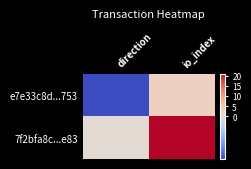

Reading left to right, transcribe all the data shown in this chart.

e7e33c8d...753: direction=-1	io_index=3
7f2bfa8c...e83: direction=1	io_index=21